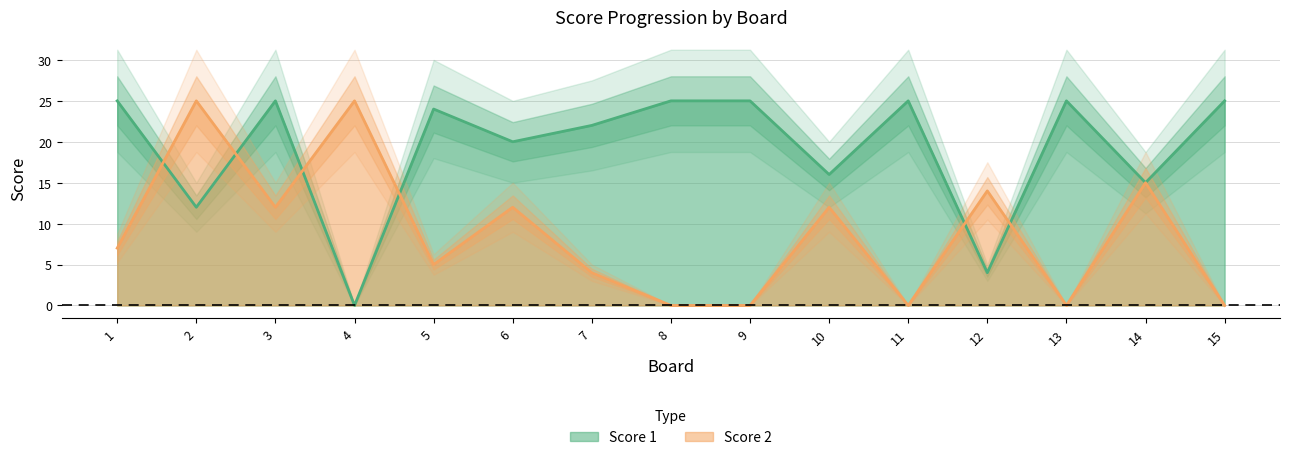

Between 10 and 13, which series saw the biggest shift?

Score 2